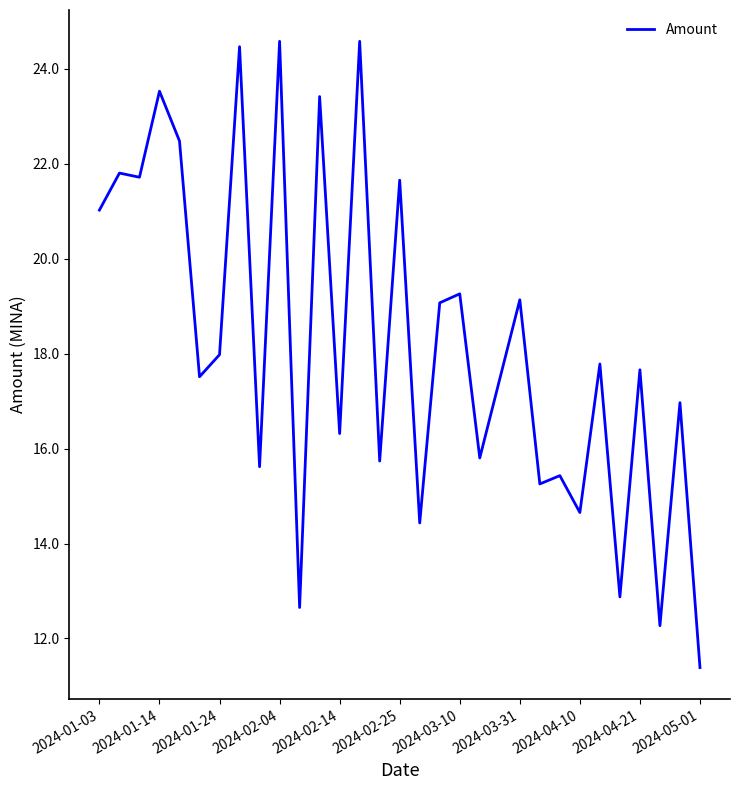

What is the greatest value displayed?

24.6